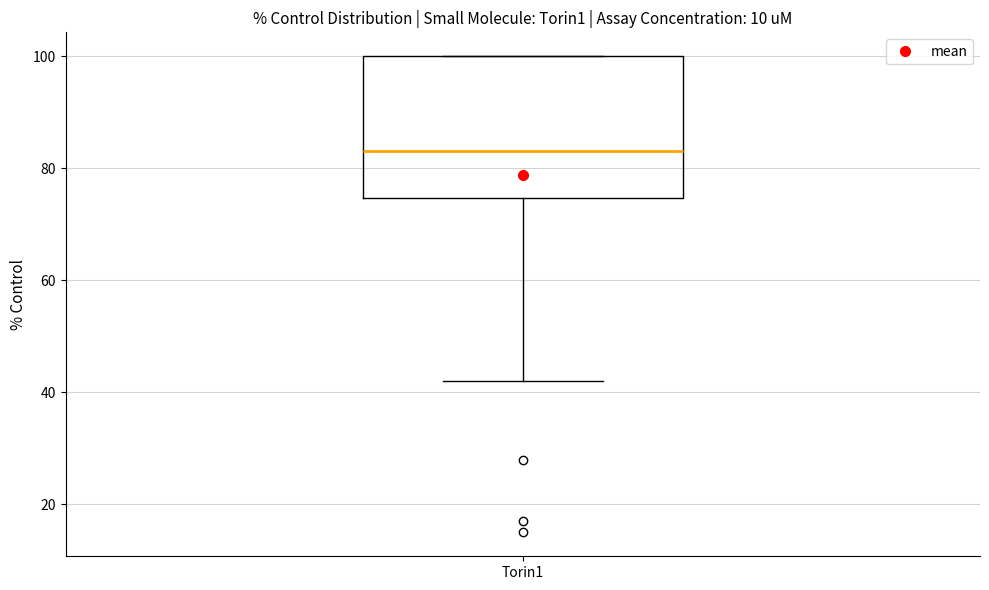

Where does the median line of the box for Torin1 sit on the y-axis? The values are not printed on the chart, so give them approximately, as read against the axis.

84